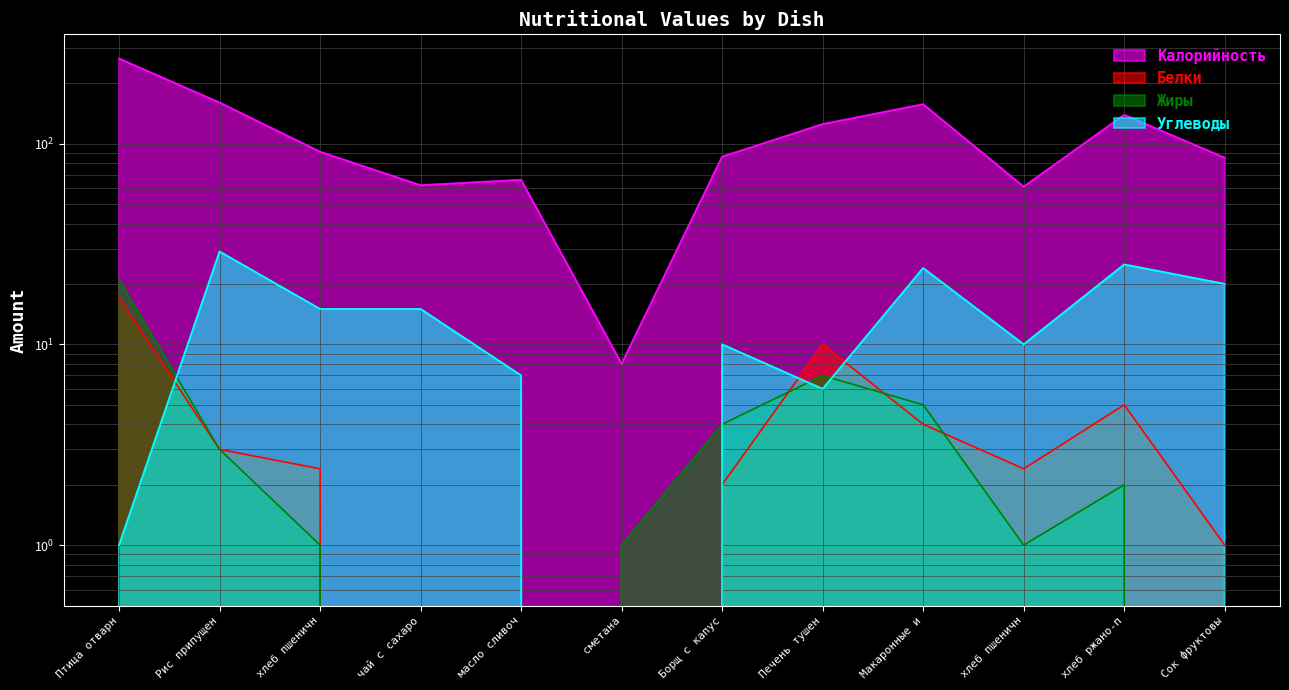

Which label corresponds to the largest value in the chart?

Птица отварн